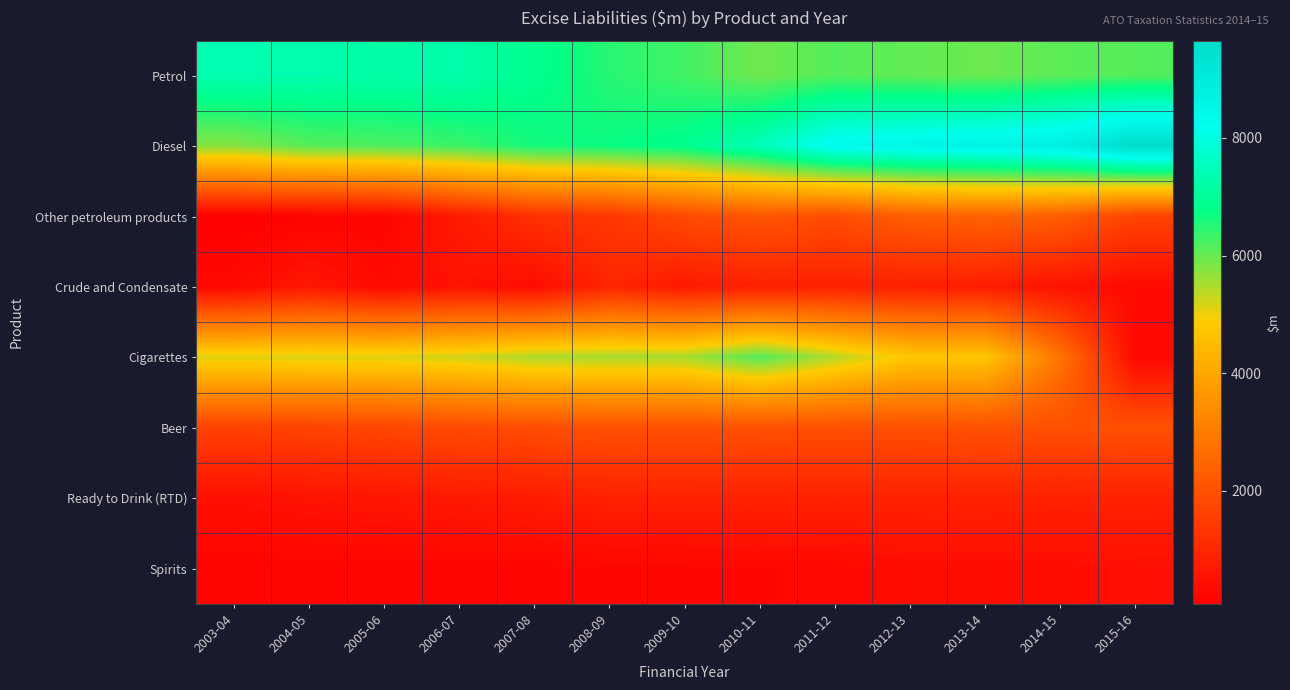

Reading right to left, what are all the values shown in this chart?

Petrol: 2015-16=6141	2014-15=6090	2013-14=5964	2012-13=6044	2011-12=6147	2010-11=5939	2009-10=6285	2008-09=6481	2007-08=6877	2006-07=7266	2005-06=7202	2004-05=7311	2003-04=7342
Diesel: 2015-16=9656	2014-15=8843	2013-14=8655	2012-13=8562	2011-12=8387	2010-11=7465	2009-10=6862	2008-09=6703	2007-08=6621	2006-07=6330	2005-06=6199	2004-05=6121	2003-04=5771
Other petroleum products: 2015-16=1671	2014-15=2309	2013-14=2414	2012-13=2297	2011-12=1895	2010-11=2103	2009-10=1828	2008-09=1375	2007-08=1231	2006-07=709	2005-06=195	2004-05=167	2003-04=73
Crude and Condensate: 2015-16=336	2014-15=518	2013-14=773	2012-13=833	2011-12=853	2010-11=852	2009-10=692	2008-09=985	2007-08=386	2006-07=535	2005-06=330	2004-05=646	2003-04=309
Cigarettes: 2015-16=289	2014-15=2835	2013-14=4737	2012-13=4743	2011-12=5427	2010-11=6135	2009-10=5523	2008-09=5517	2007-08=5476	2006-07=5218	2005-06=5127	2004-05=5139	2003-04=5129
Beer: 2015-16=1992	2014-15=1964	2013-14=1988	2012-13=1940	2011-12=1935	2010-11=1962	2009-10=1991	2008-09=1986	2007-08=1888	2006-07=1836	2005-06=1739	2004-05=1663	2003-04=1638
Ready to Drink (RTD): 2015-16=888	2014-15=872	2013-14=903	2012-13=898	2011-12=912	2010-11=902	2009-10=873	2008-09=868	2007-08=752	2006-07=671	2005-06=607	2004-05=533	2003-04=470
Spirits: 2015-16=477	2014-15=388	2013-14=374	2012-13=377	2011-12=277	2010-11=254	2009-10=242	2008-09=238	2007-08=207	2006-07=209	2005-06=201	2004-05=202	2003-04=190